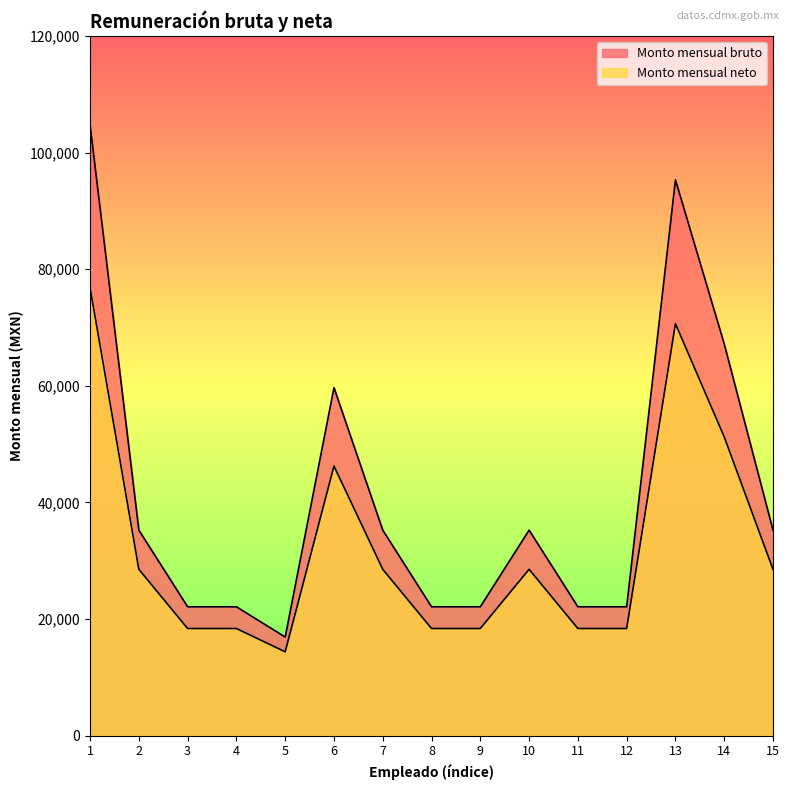

The value of Monto mensual neto at 10 is 28527. True or false?

True